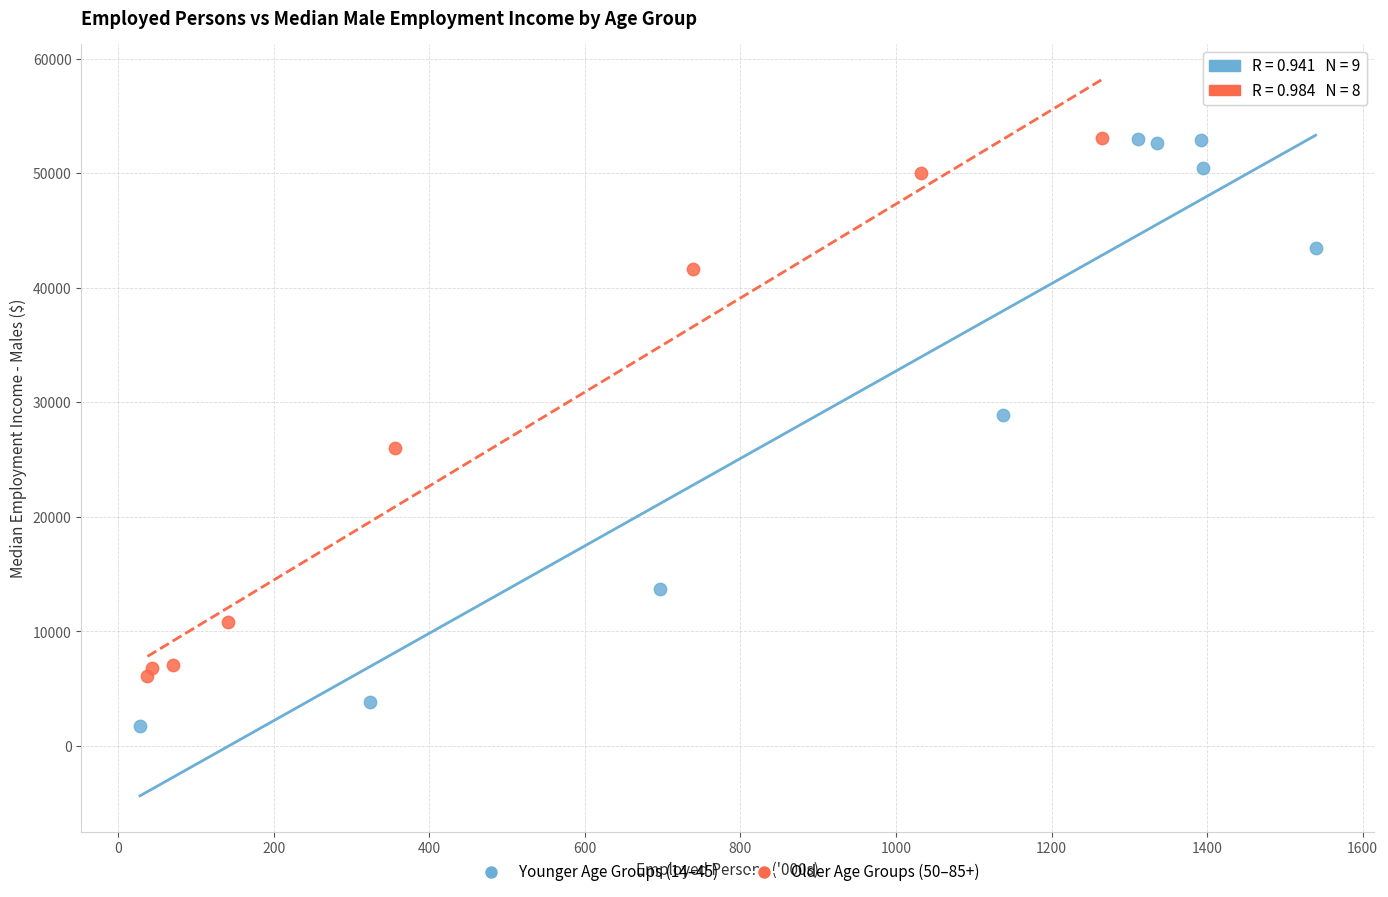

Which series contains the lowest Y value?

Younger Age Groups (14–45)